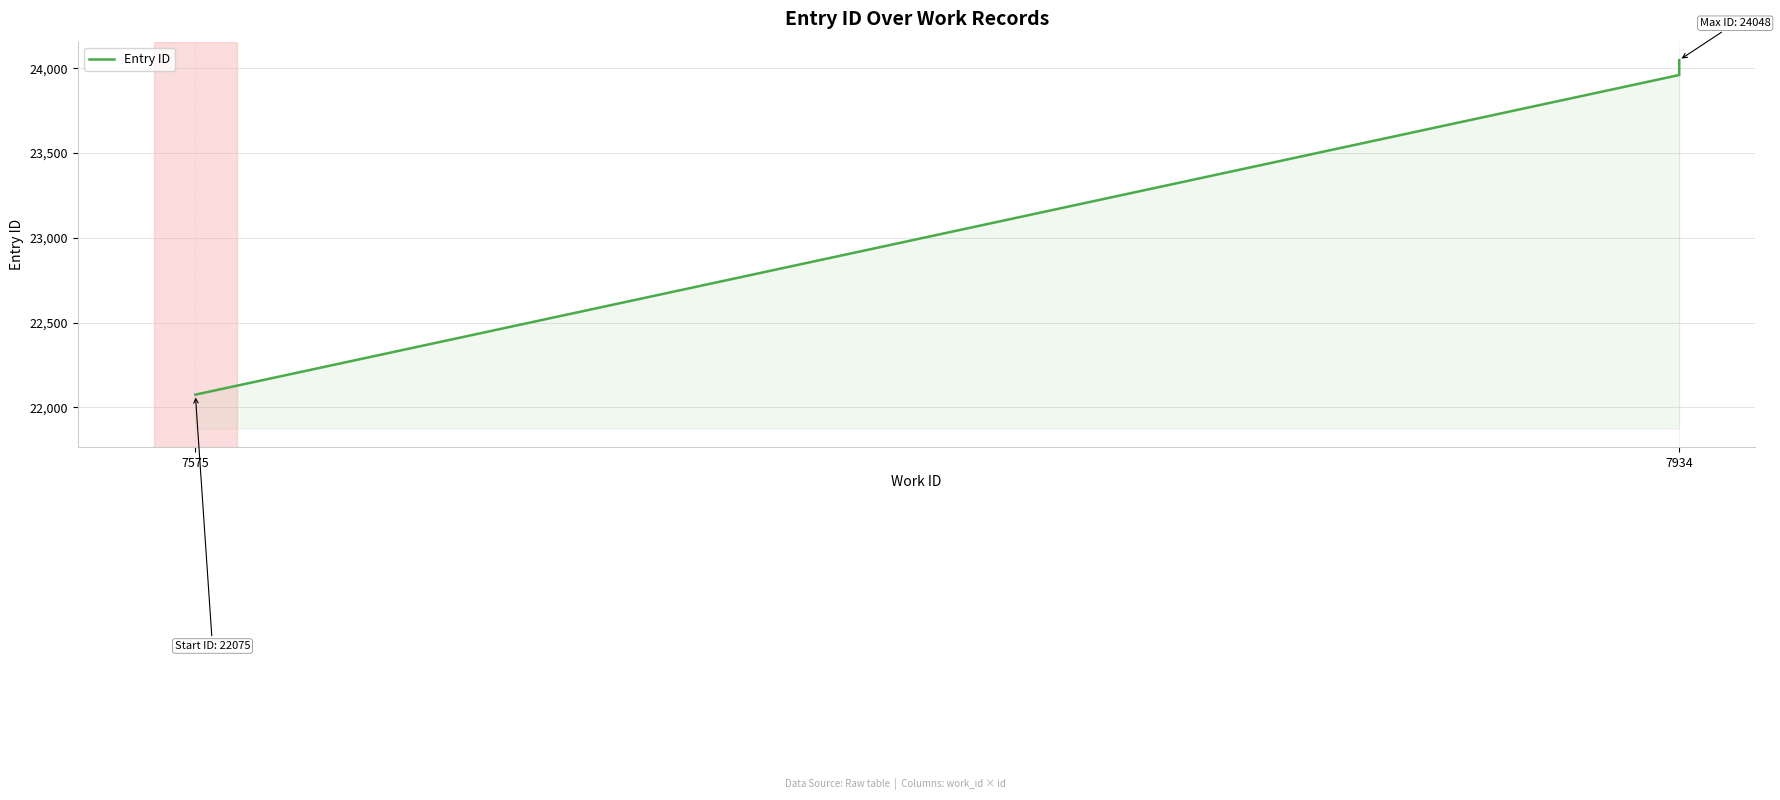

True or false: the data shows 9454 at 7575.

False